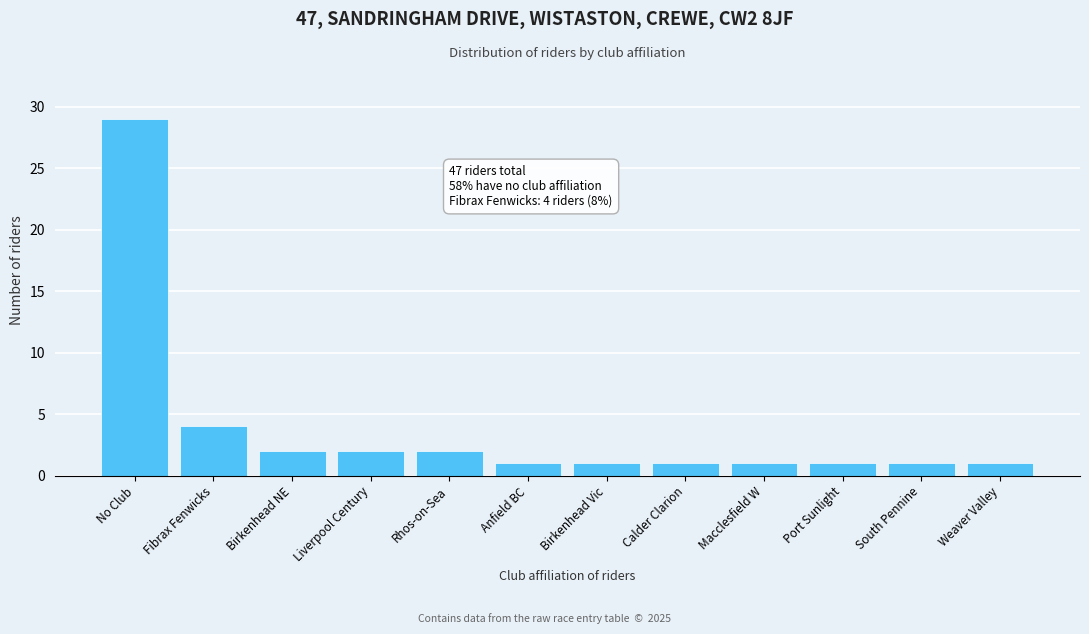

Reading left to right, transcribe all the data shown in this chart.

No Club=29	Fibrax Fenwicks=4	Birkenhead NE=2	Liverpool Century=2	Rhos-on-Sea=2	Anfield BC=1	Birkenhead Vic=1	Calder Clarion=1	Macclesfield W=1	Port Sunlight=1	South Pennine=1	Weaver Valley=1